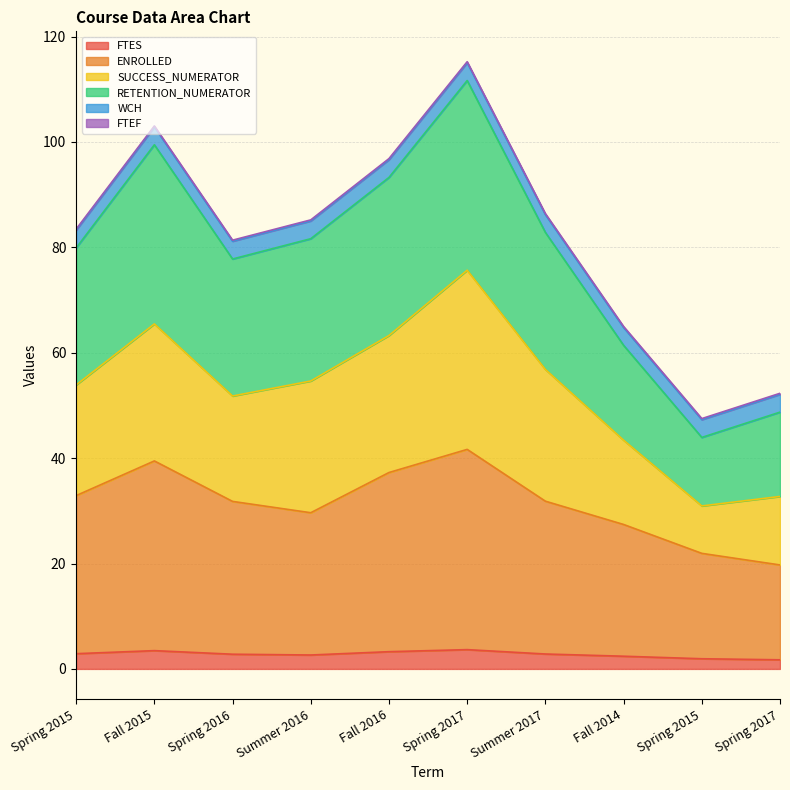

Is the value of RETENTION_NUMERATOR at Spring 2015 greater than the value of FTES at Summer 2016?

Yes